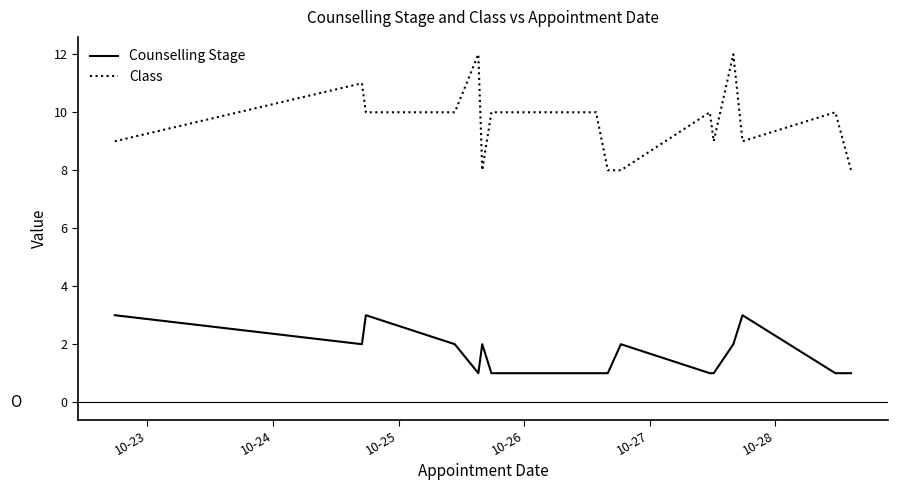

What is the maximum value shown in the chart?

12